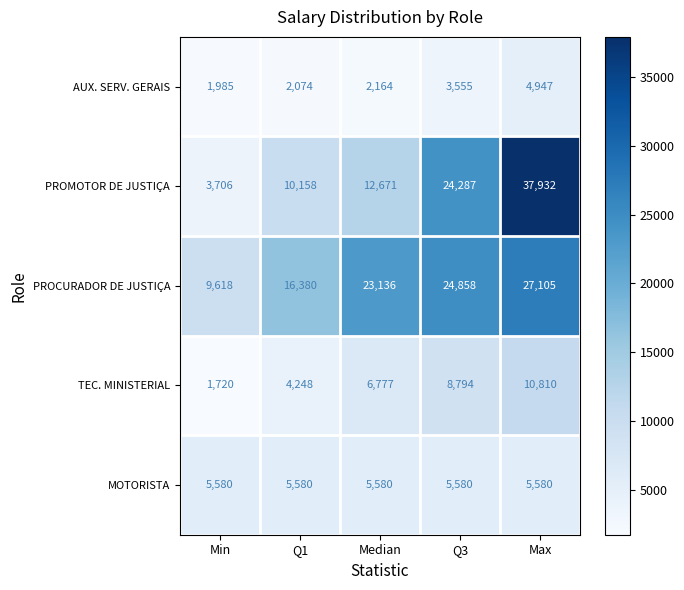

The value of PROCURADOR DE JUSTIÇA at Q3 is 32754. True or false?

False